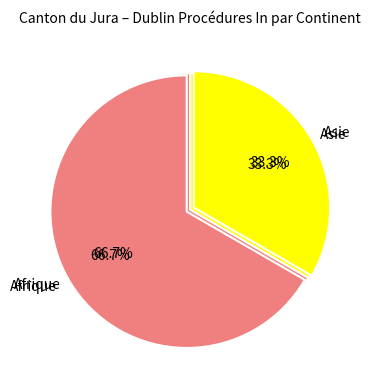

The Océanie slice represents 1% of the pie. True or false?

False